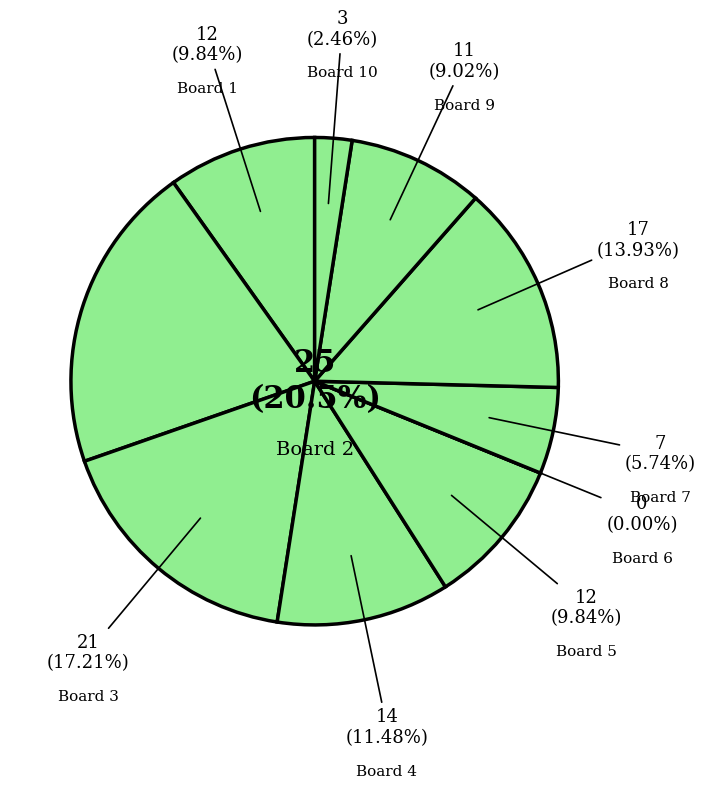

What is the total percentage of 1 and 5?

19.7%